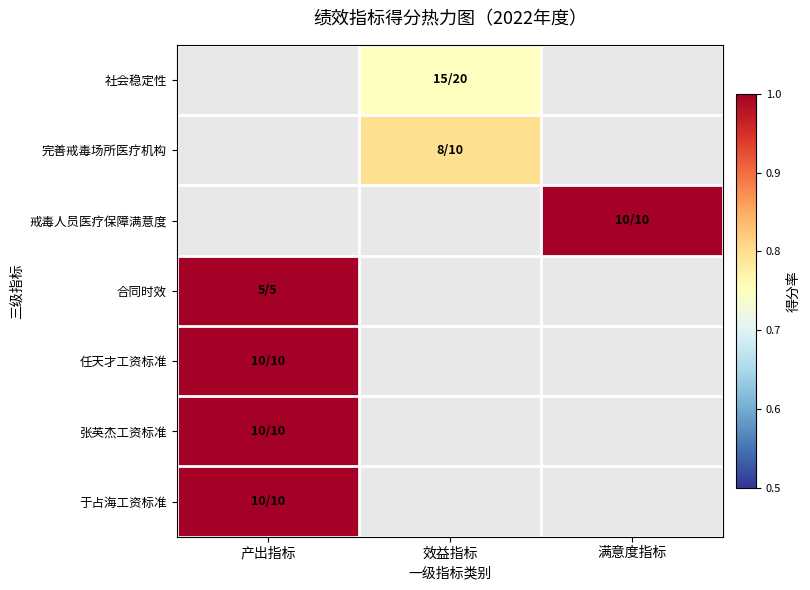

Is the value of 社会稳定性 at 效益指标 greater than the value of 任天才工资标准 at 满意度指标?

No